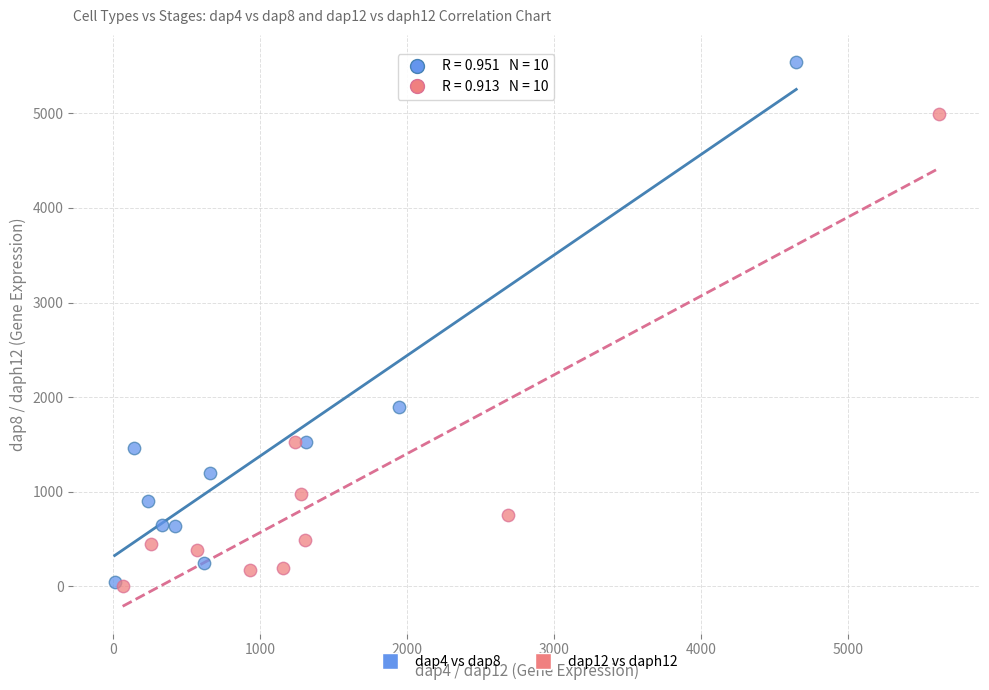

Which series reaches the maximum Y coordinate?

dap4 vs dap8